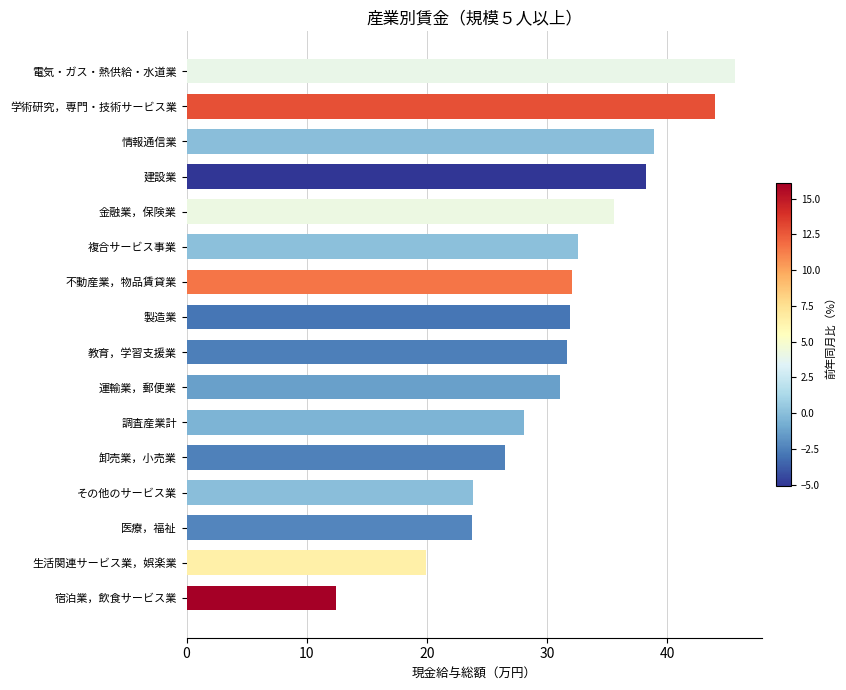

What is the difference between the second highest and minimum values?

31.5